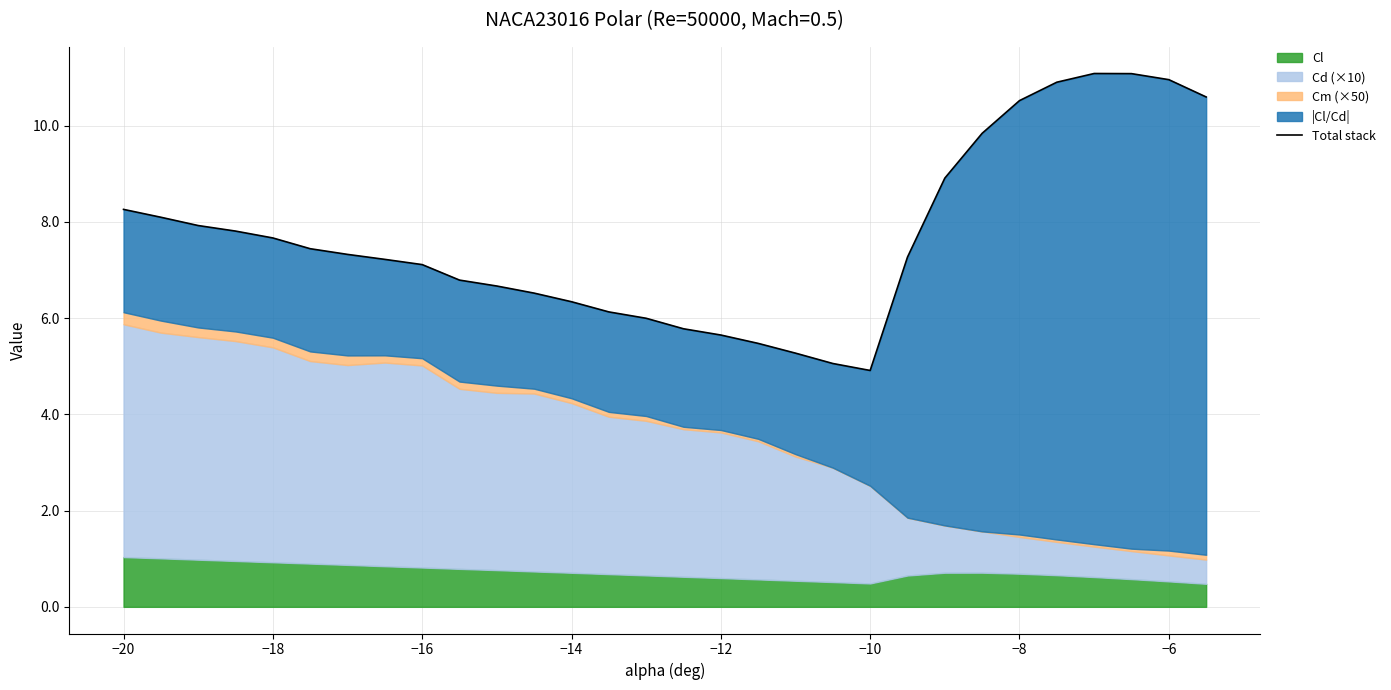

Reading left to right, transcribe all the data shown in this chart.

8.3	8.1	7.9	7.8	7.7	7.4	7.3	7.2	7.1	6.8	6.7	6.5	6.3	6.1	6.0	5.8	5.6	5.5	5.3	5.1	4.9	7.3	8.9	9.8	10.5	10.9	11.1	11.1	11.0	10.6